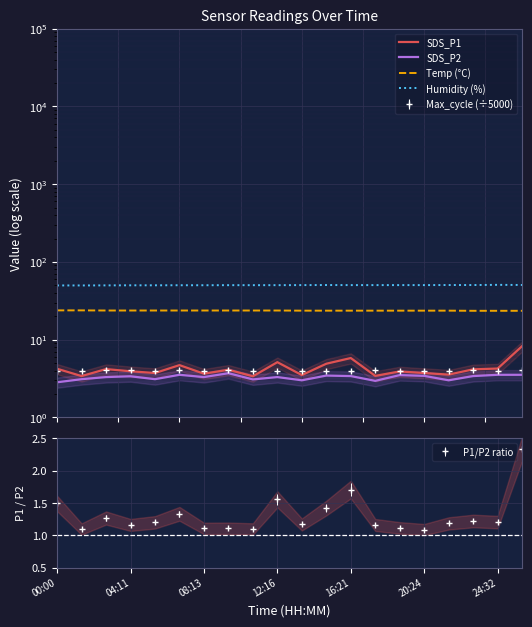

What is the smallest value displayed?

2.8